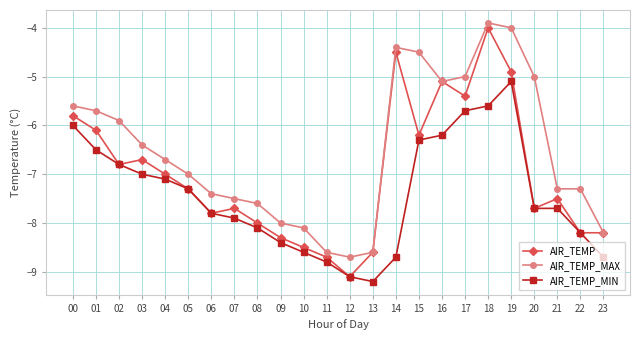

Reading left to right, list all the values displayed in this chart.

AIR_TEMP: -5.8	-6.1	-6.8	-6.7	-7.0	-7.3	-7.8	-7.7	-8.0	-8.3	-8.5	-8.7	-9.1	-8.6	-4.5	-6.2	-5.1	-5.4	-4.0	-4.9	-7.7	-7.5	-8.2	-8.2
AIR_TEMP_MAX: -5.6	-5.7	-5.9	-6.4	-6.7	-7.0	-7.4	-7.5	-7.6	-8.0	-8.1	-8.6	-8.7	-8.6	-4.4	-4.5	-5.1	-5.0	-3.9	-4.0	-5.0	-7.3	-7.3	-8.2
AIR_TEMP_MIN: -6.0	-6.5	-6.8	-7.0	-7.1	-7.3	-7.8	-7.9	-8.1	-8.4	-8.6	-8.8	-9.1	-9.2	-8.7	-6.3	-6.2	-5.7	-5.6	-5.1	-7.7	-7.7	-8.2	-8.7